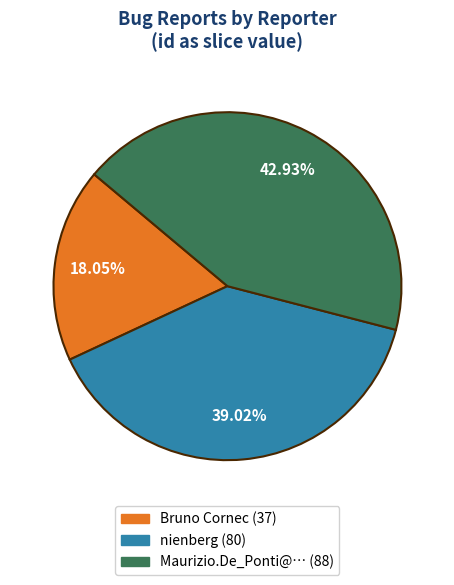

Between Maurizio.De_Ponti@… and Bruno Cornec, which is larger?

Maurizio.De_Ponti@…